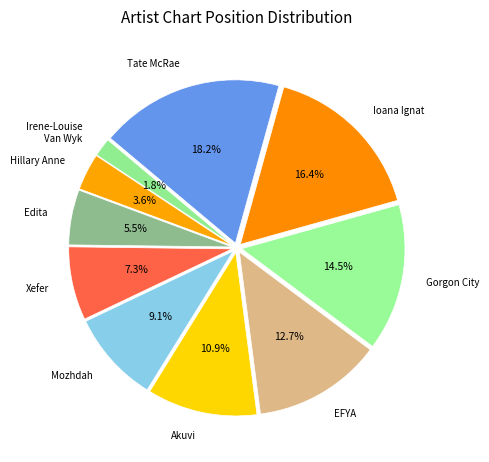

Approximately how many times larger is the value at Edita compared to Hillary Anne?

1.5